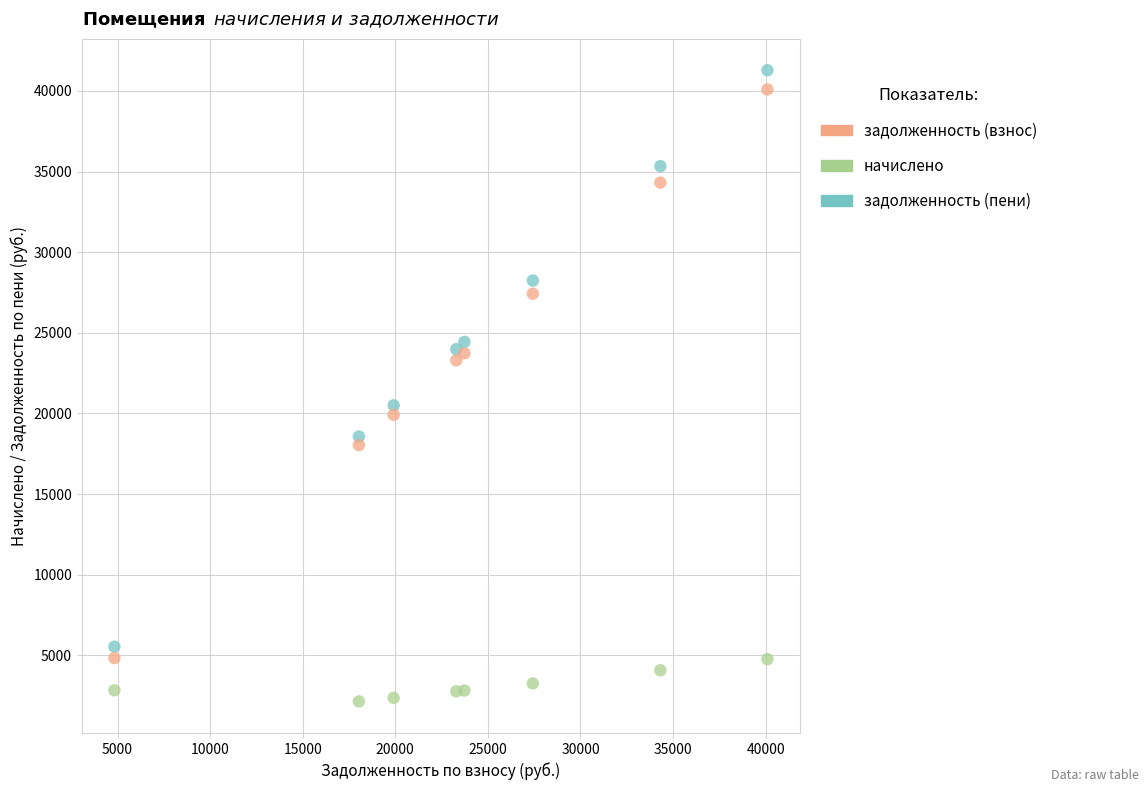

What are all the series names shown in the legend?

задолженность (взнос), начислено, задолженность (пени)